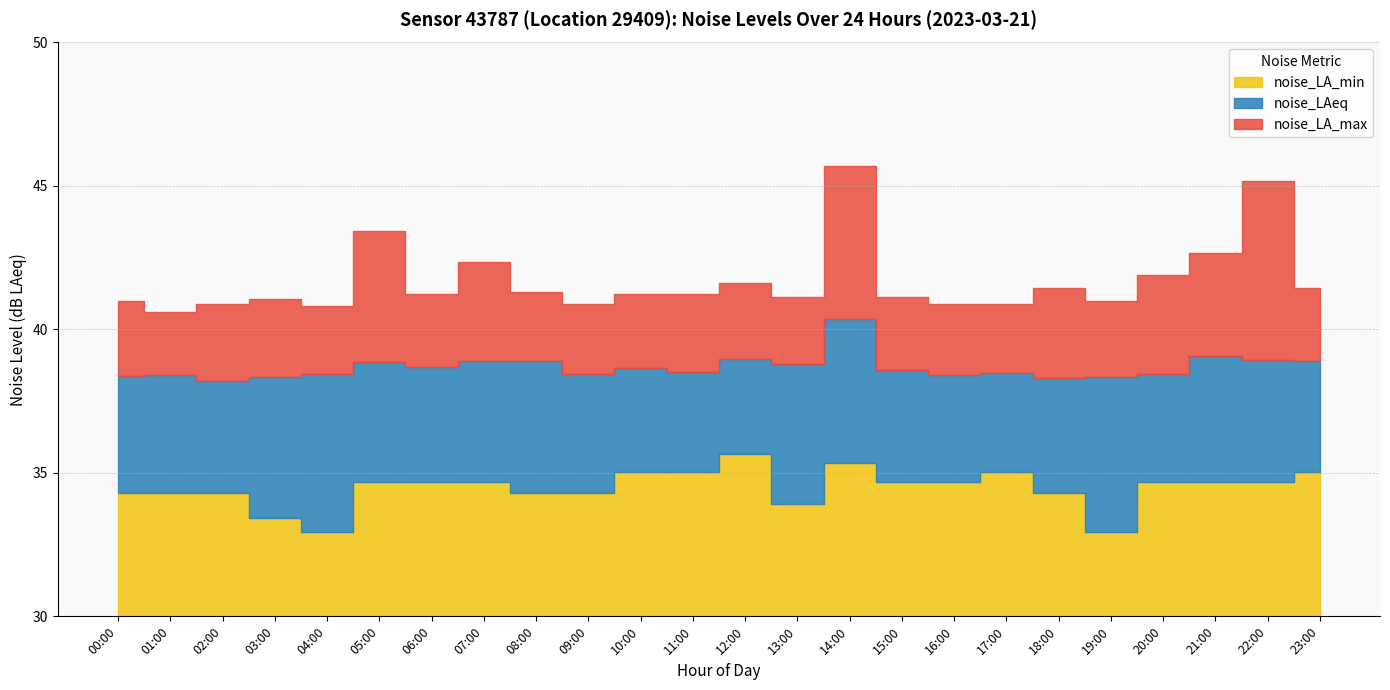

True or false: noise_LA_max and noise_LA_min cross at least once.

False